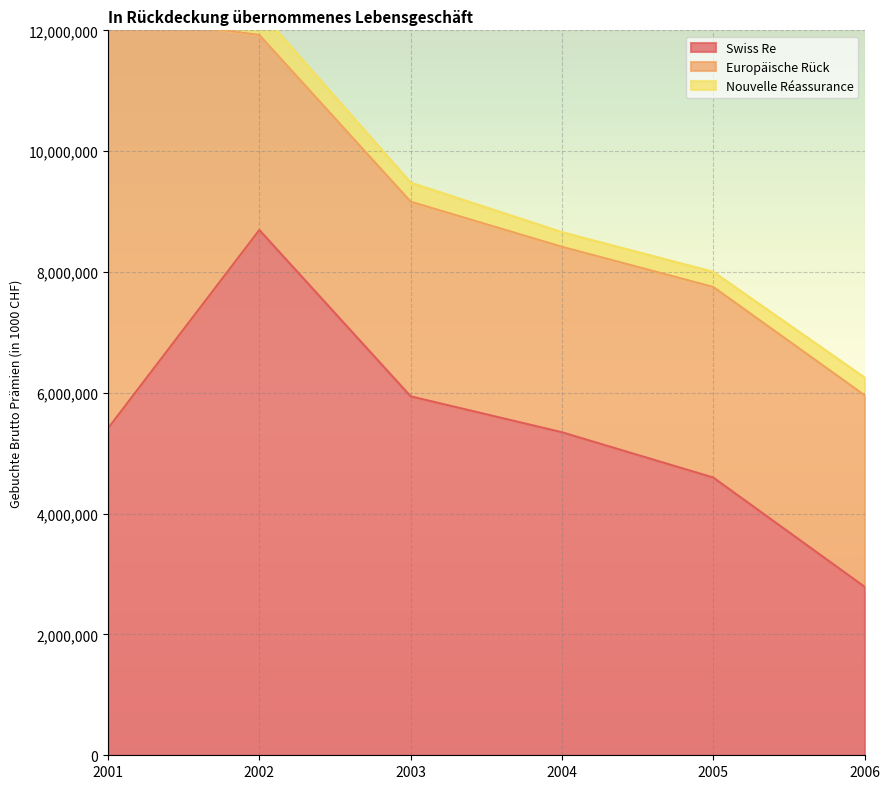

How many series are shown in this chart?

3